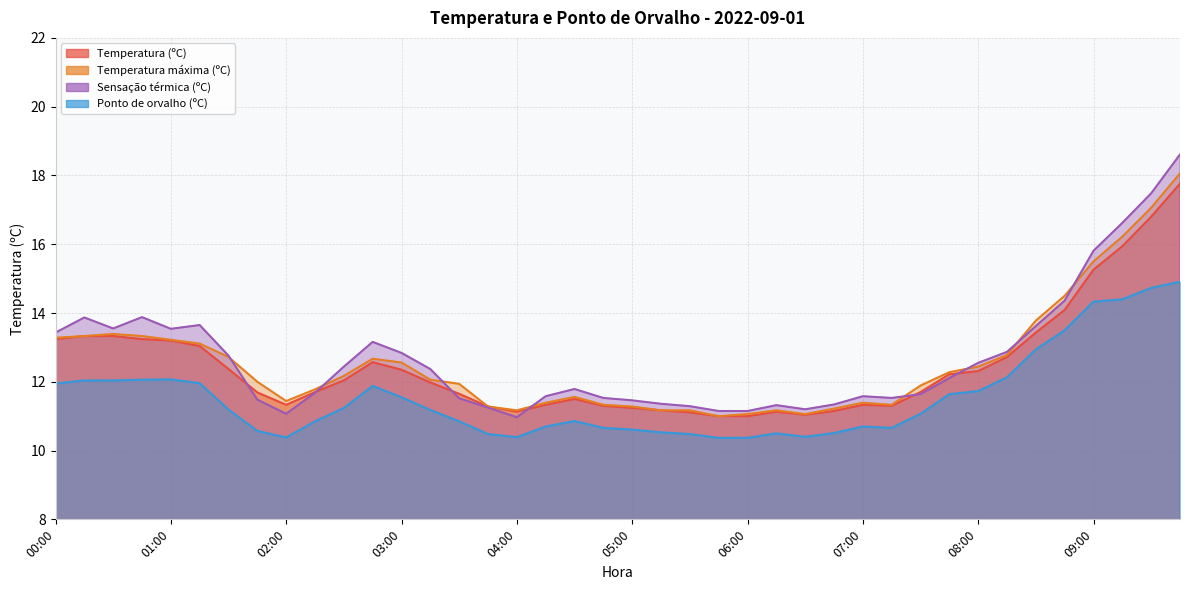

What is the difference between the Sensação térmica (ºC) values at 03:15 and 04:15?

0.8